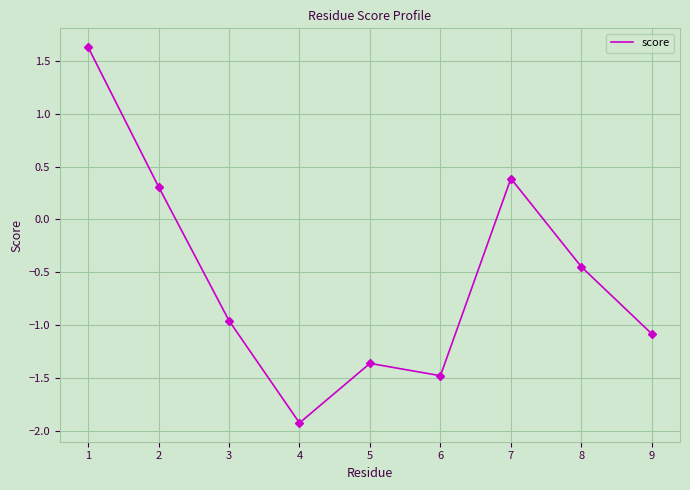

What is the sum of the values at 3 and 4?

-2.9